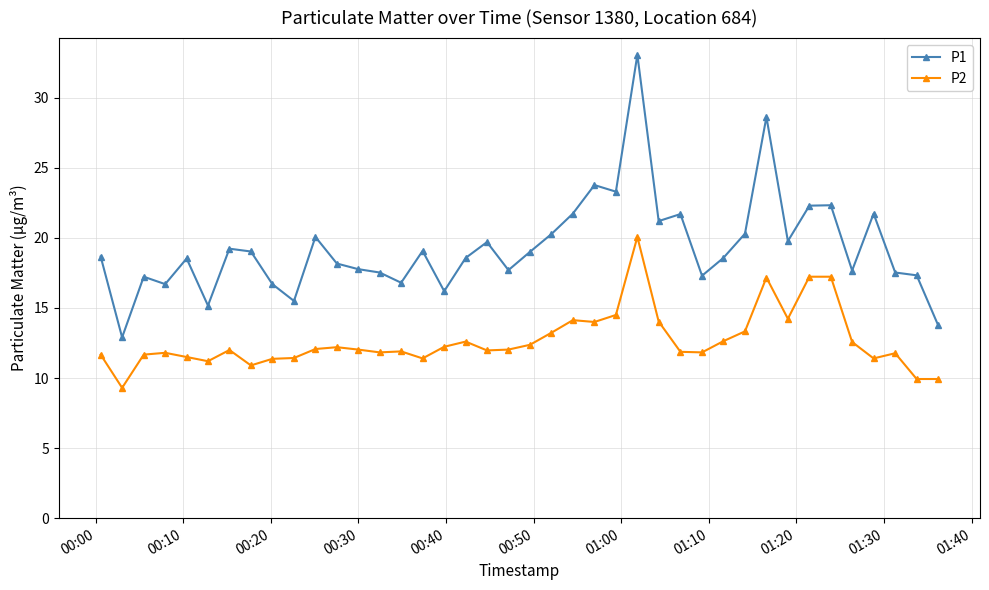

Rank the series by their average value, from highest to lowest.

P1, P2